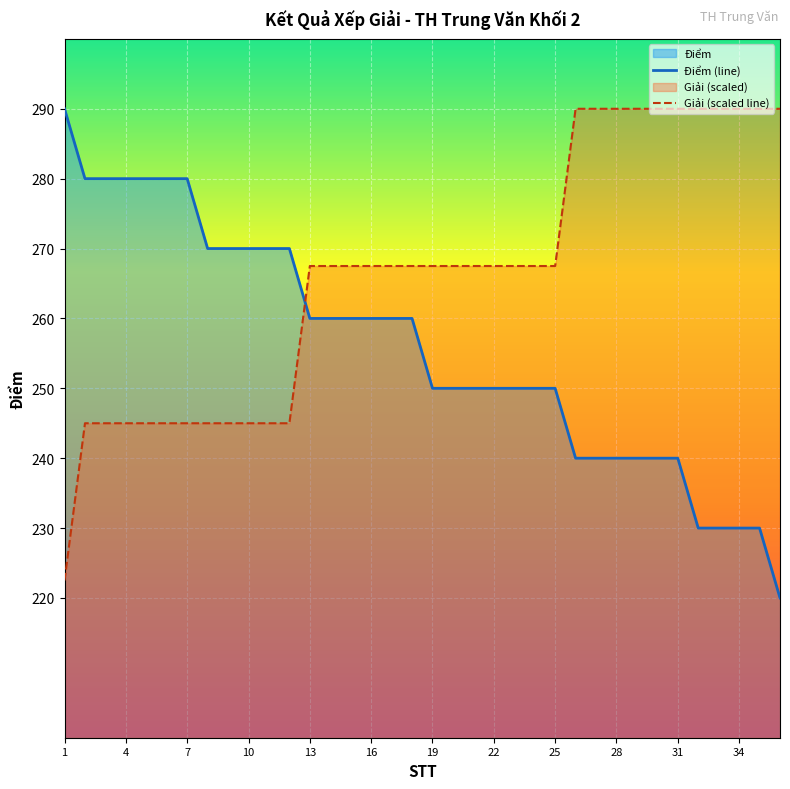

List the series in order of their peak value, lowest first.

Điểm (line), Giải (scaled line)